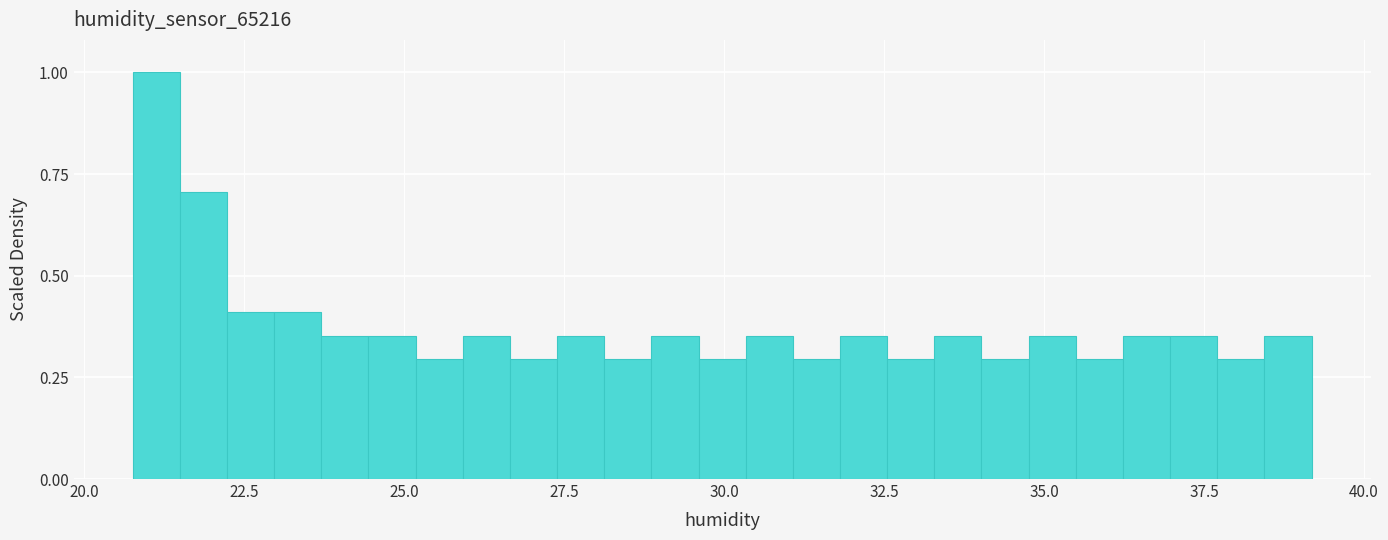

Around what value on the x-axis is the tallest bar? Give the approximate position of its centre, as read against the axis.

21.0